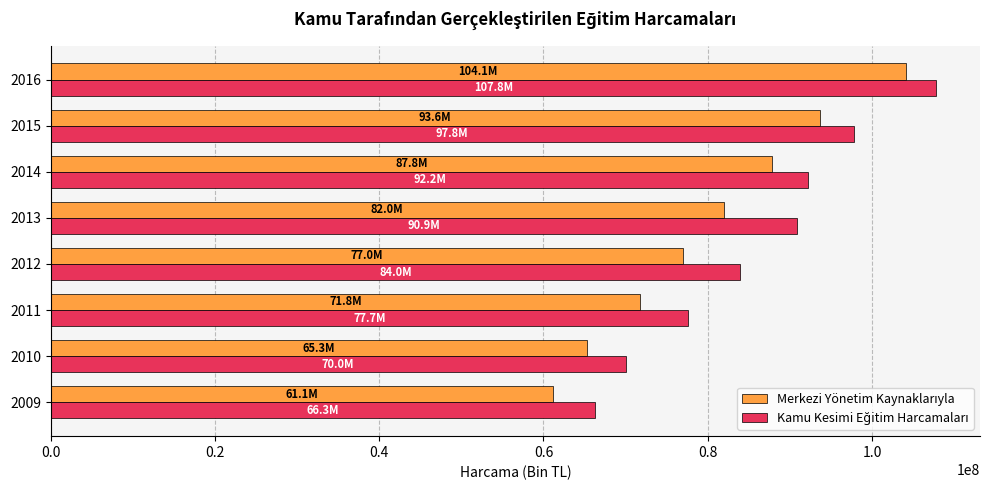

What is the smallest value displayed?

61106352.9